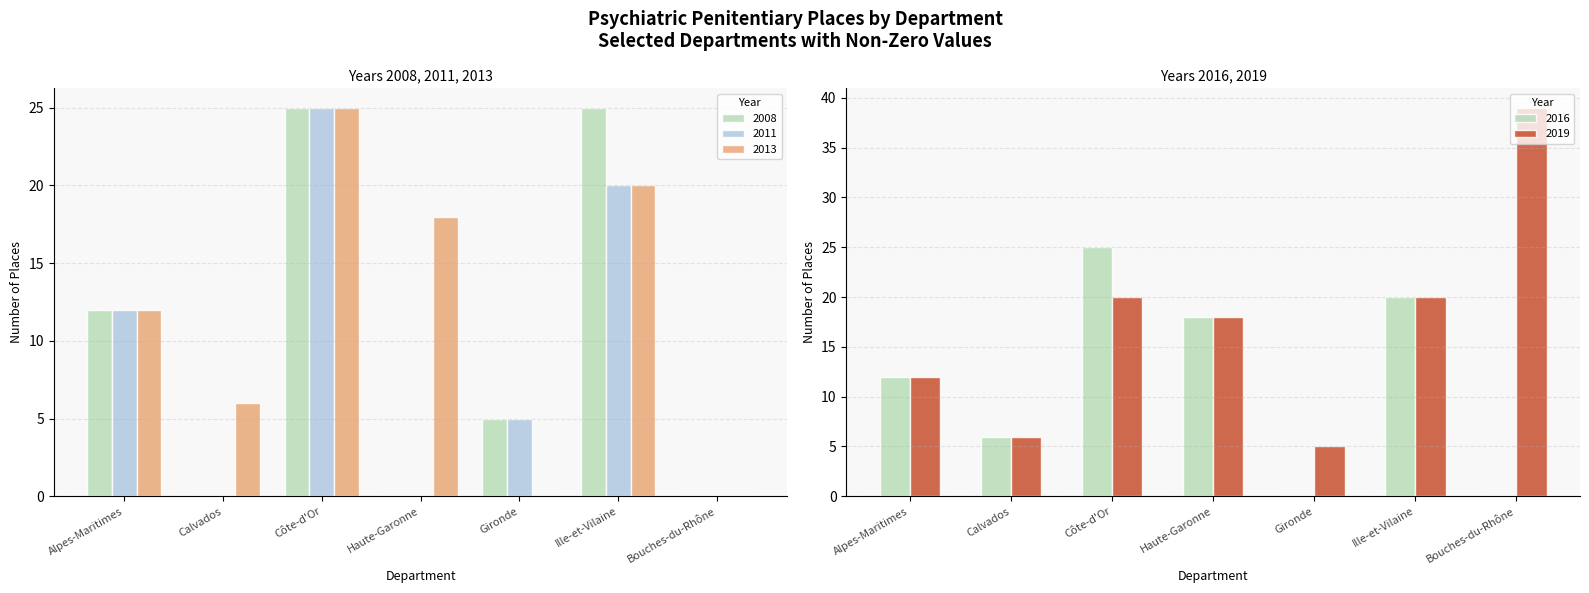

What is the difference between the highest and lowest values at Calvados?

6